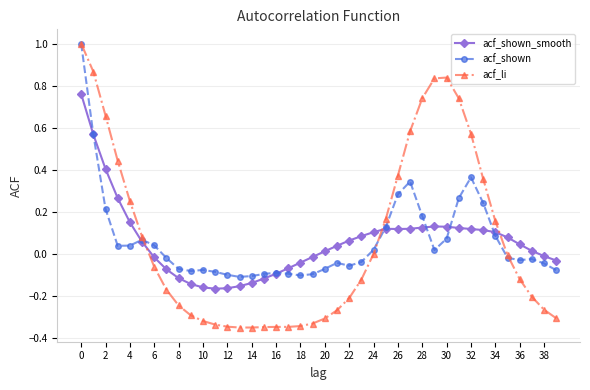

True or false: acf_shown_smooth has more than 1 interior local peaks.

True